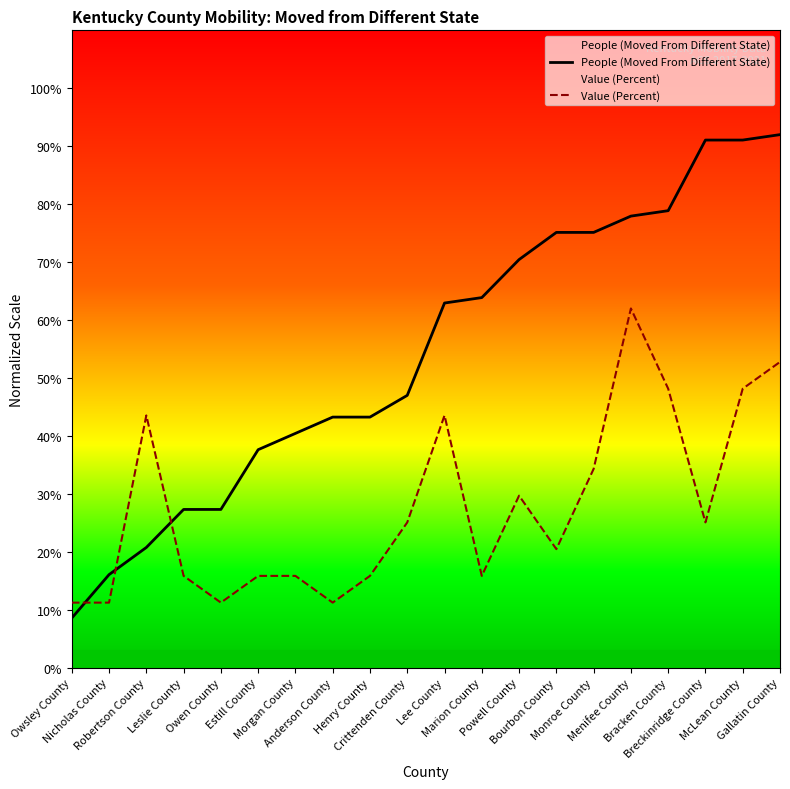

Where is Value (Percent) nearest to the value 36?

Monroe County